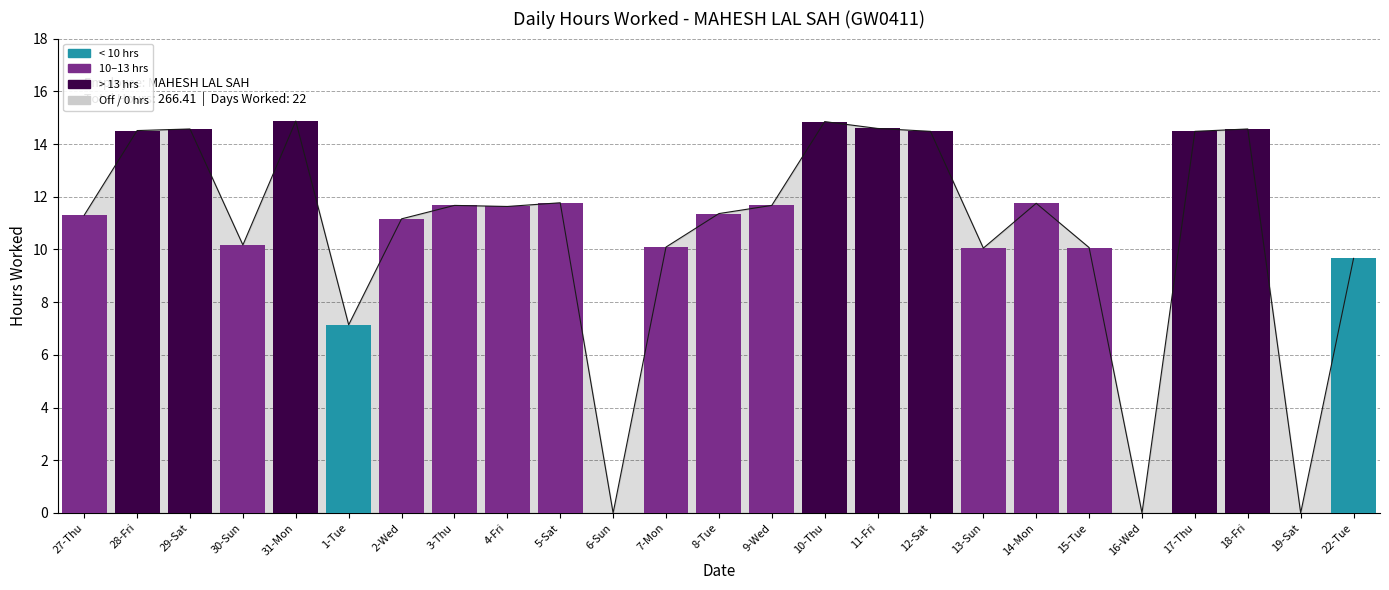

What is the average value?

10.7